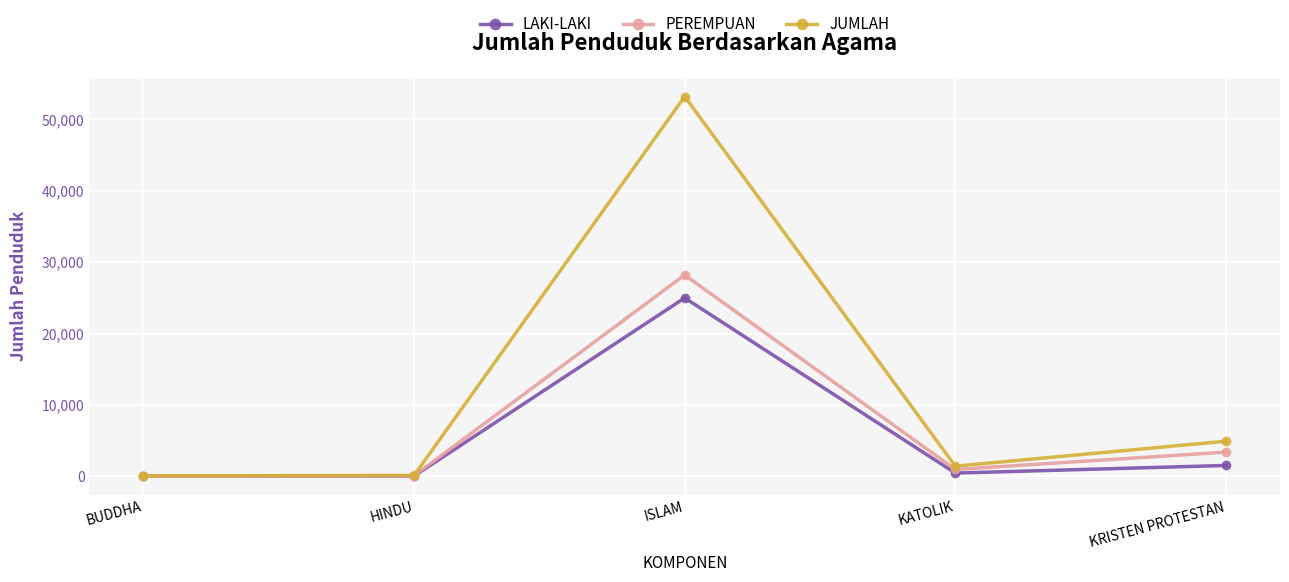

What is the total value across all series at ISLAM?

106408